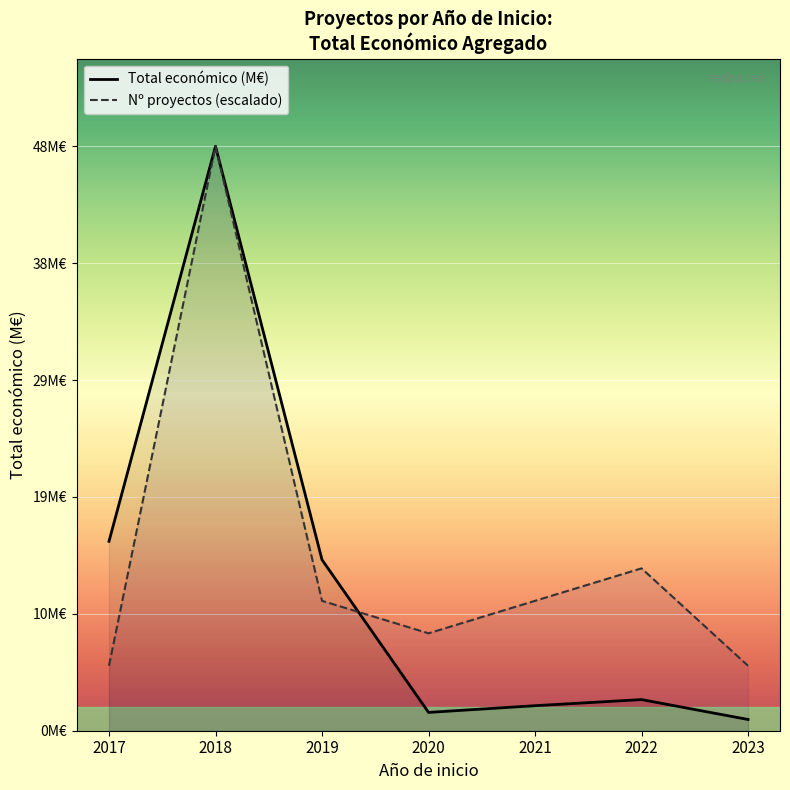

At which label does Total económico (M€) reach its minimum?

2023